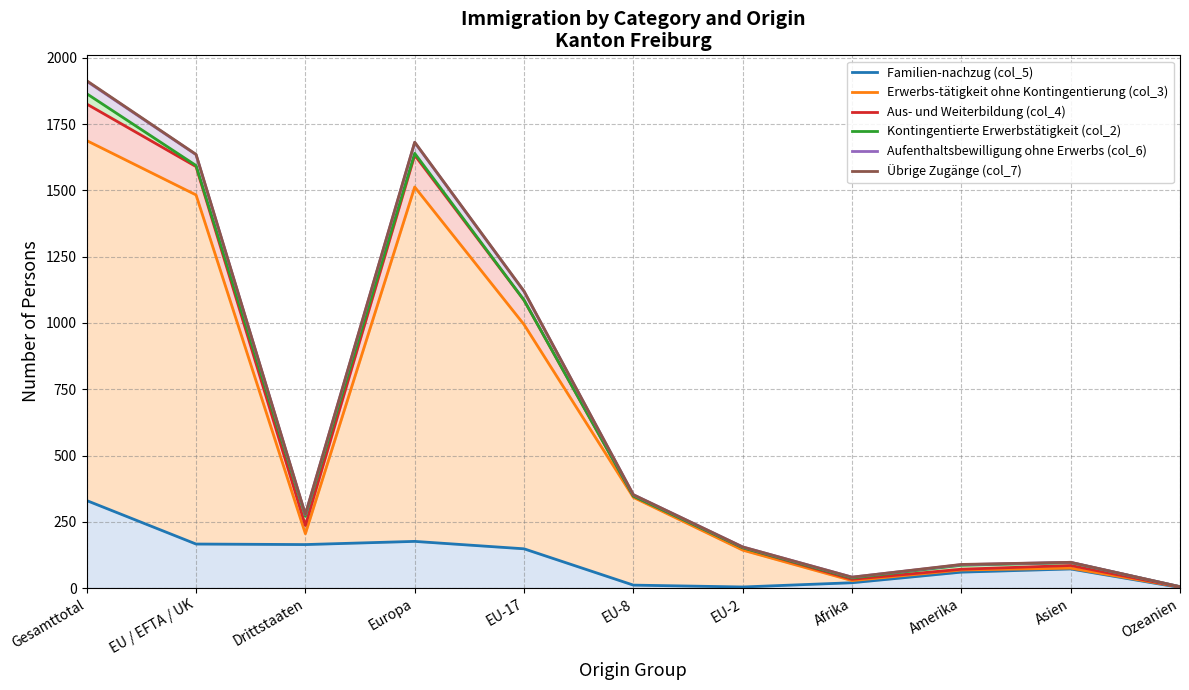

What is the average value of the Aufenthaltsbewilligung ohne Erwerbs (col_6) series?

669